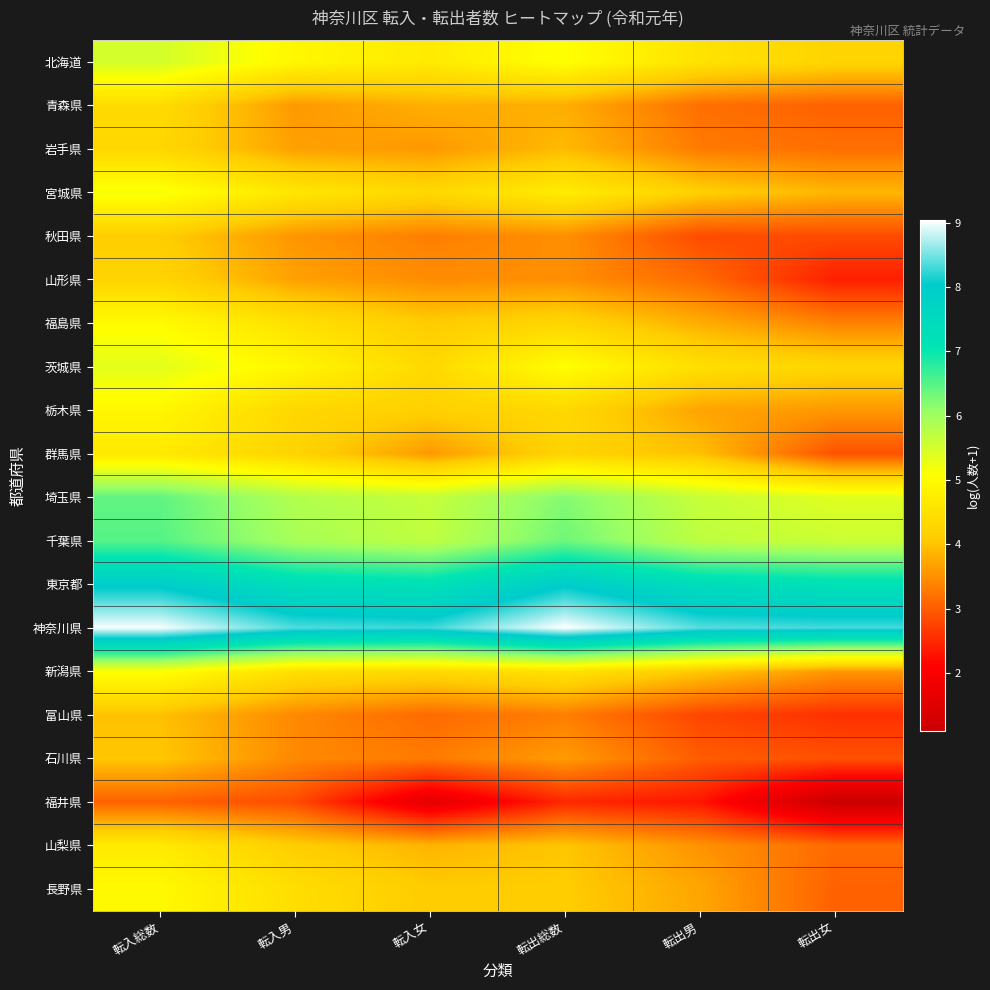

List the series in order of their peak value, lowest first.

福井県, 富山県, 石川県, 秋田県, 山形県, 岩手県, 青森県, 群馬県, 山梨県, 栃木県, 長野県, 福島県, 新潟県, 宮城県, 茨城県, 北海道, 埼玉県, 千葉県, 東京都, 神奈川県